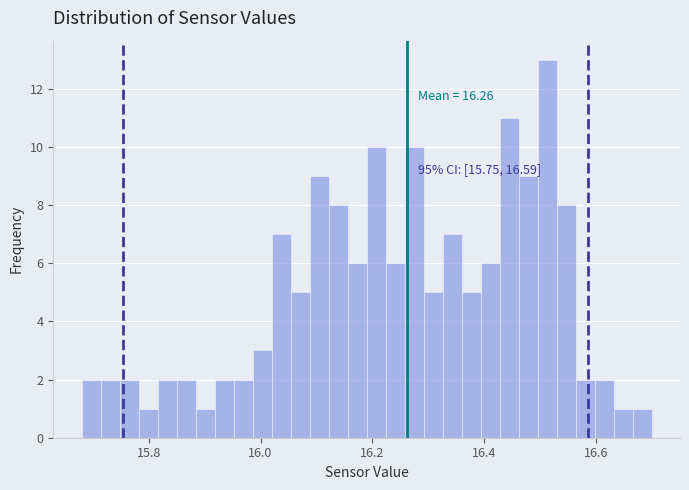

Read against the x-axis, roughly where is the centre of the tallest bar?

16.52